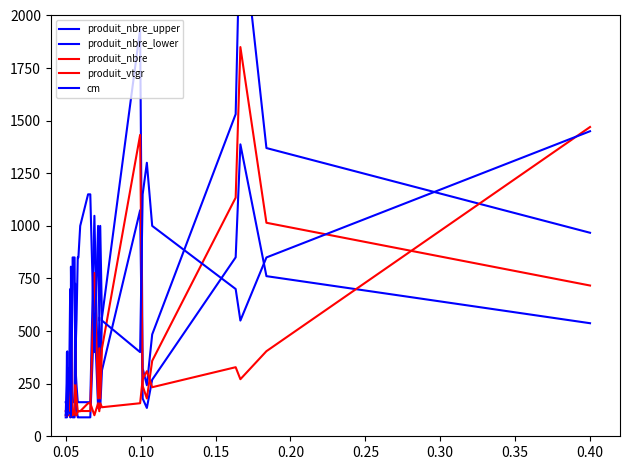

Between which two adjacent categories do cm and produit_nbre first intersect?

0.05 and 0.10